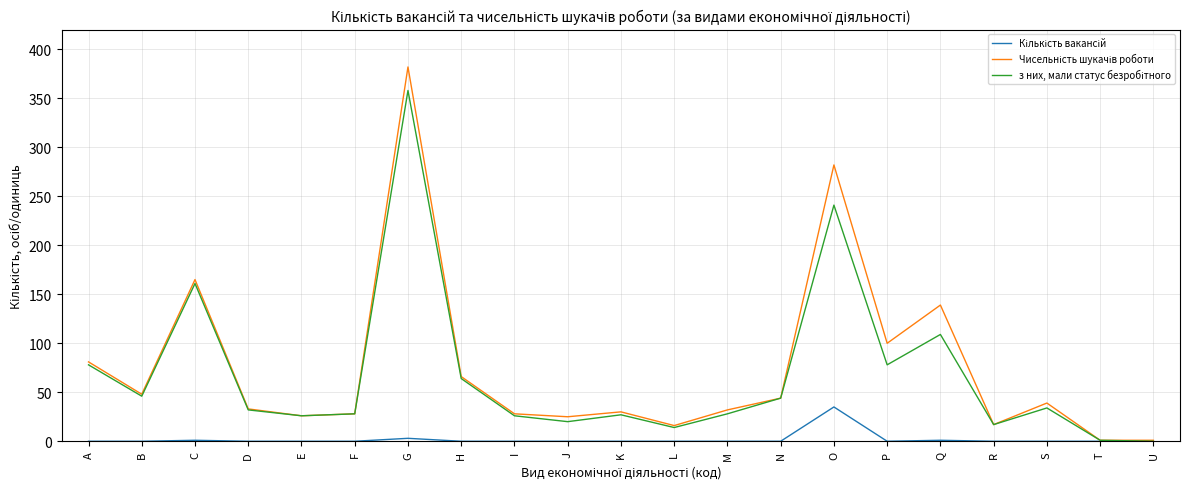

What is the maximum value shown in the chart?

382